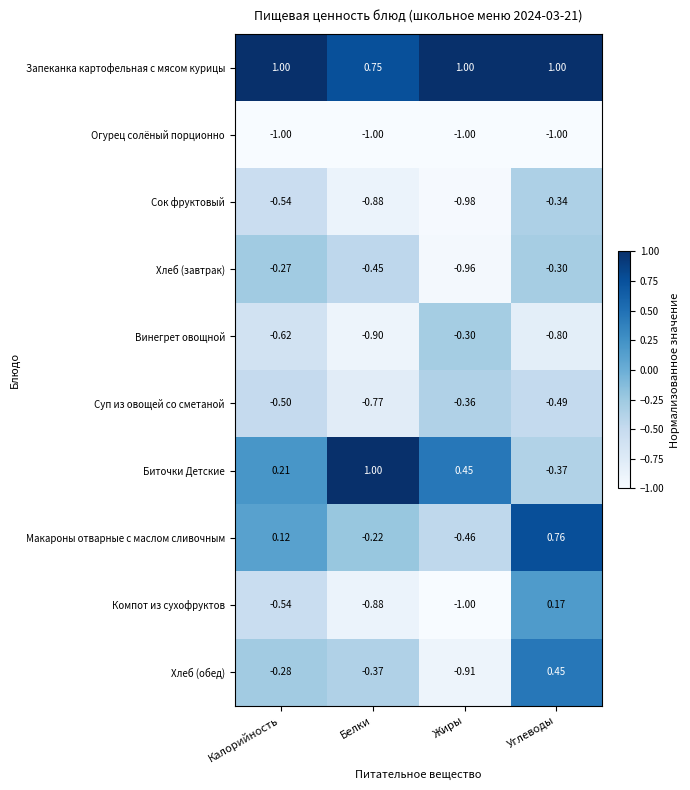

Which series has the widest spread of values?

Биточки Детские